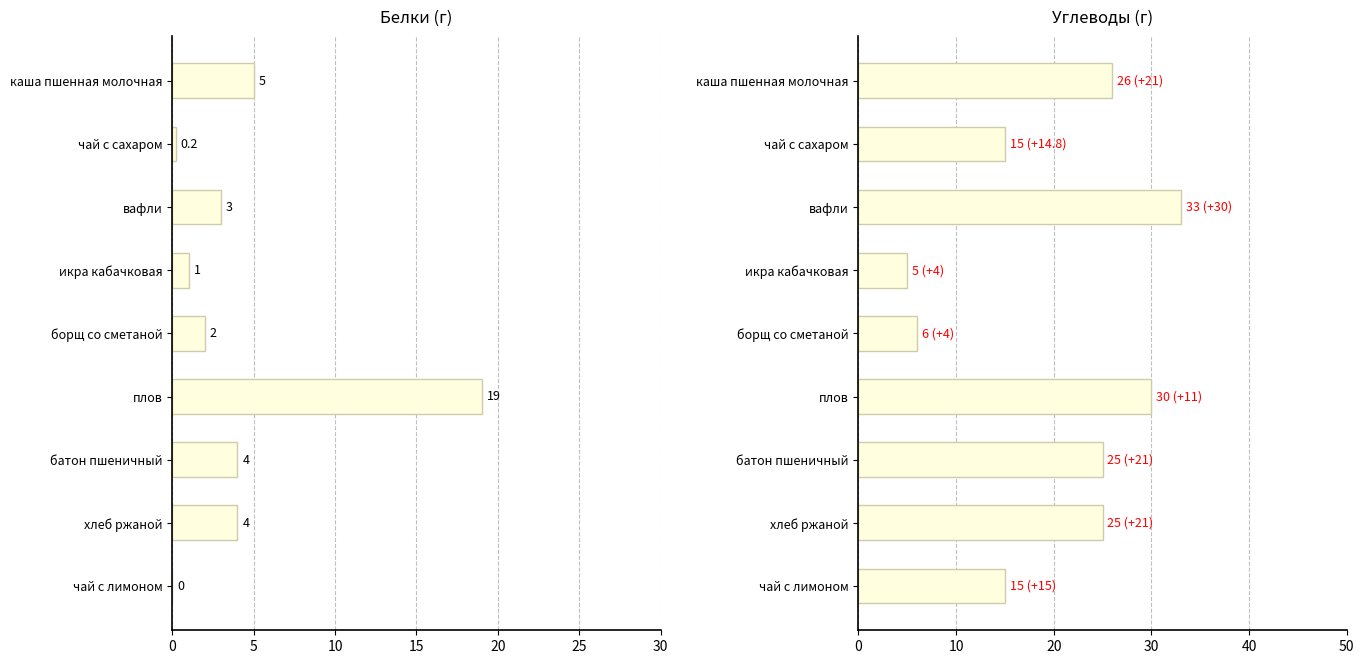

What is the value of the Углеводы bar at the 9th from the left?

15.0